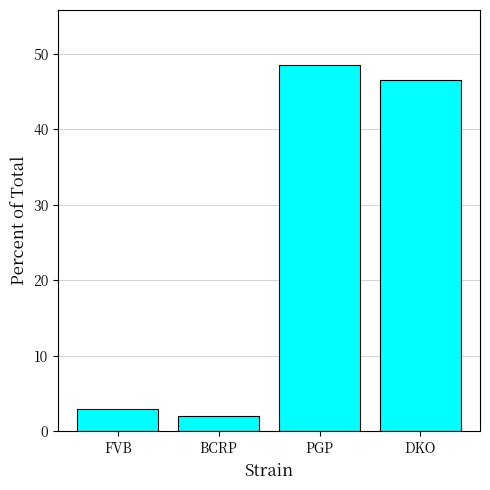

What is the difference between the values at PGP and DKO?

1.9